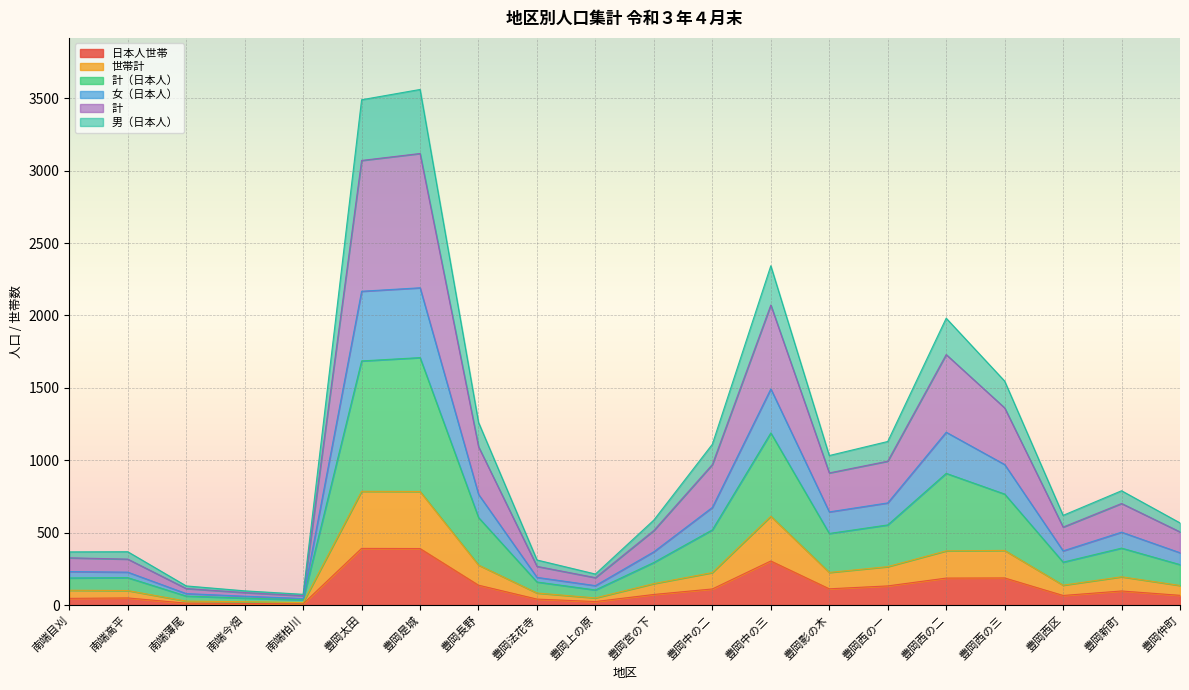

True or false: 計 and 男（日本人） intersect in this chart.

False